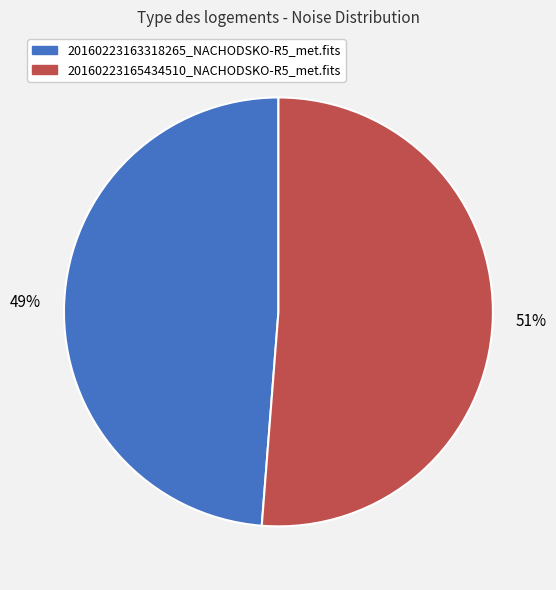

What is the smallest slice in the pie chart?

20160223163318265_NACHODSKO-R5_met.fits